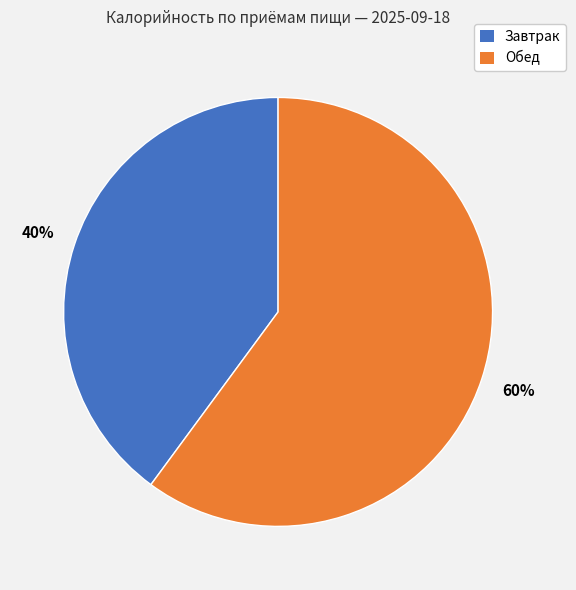

What is the largest slice in the pie chart?

Обед